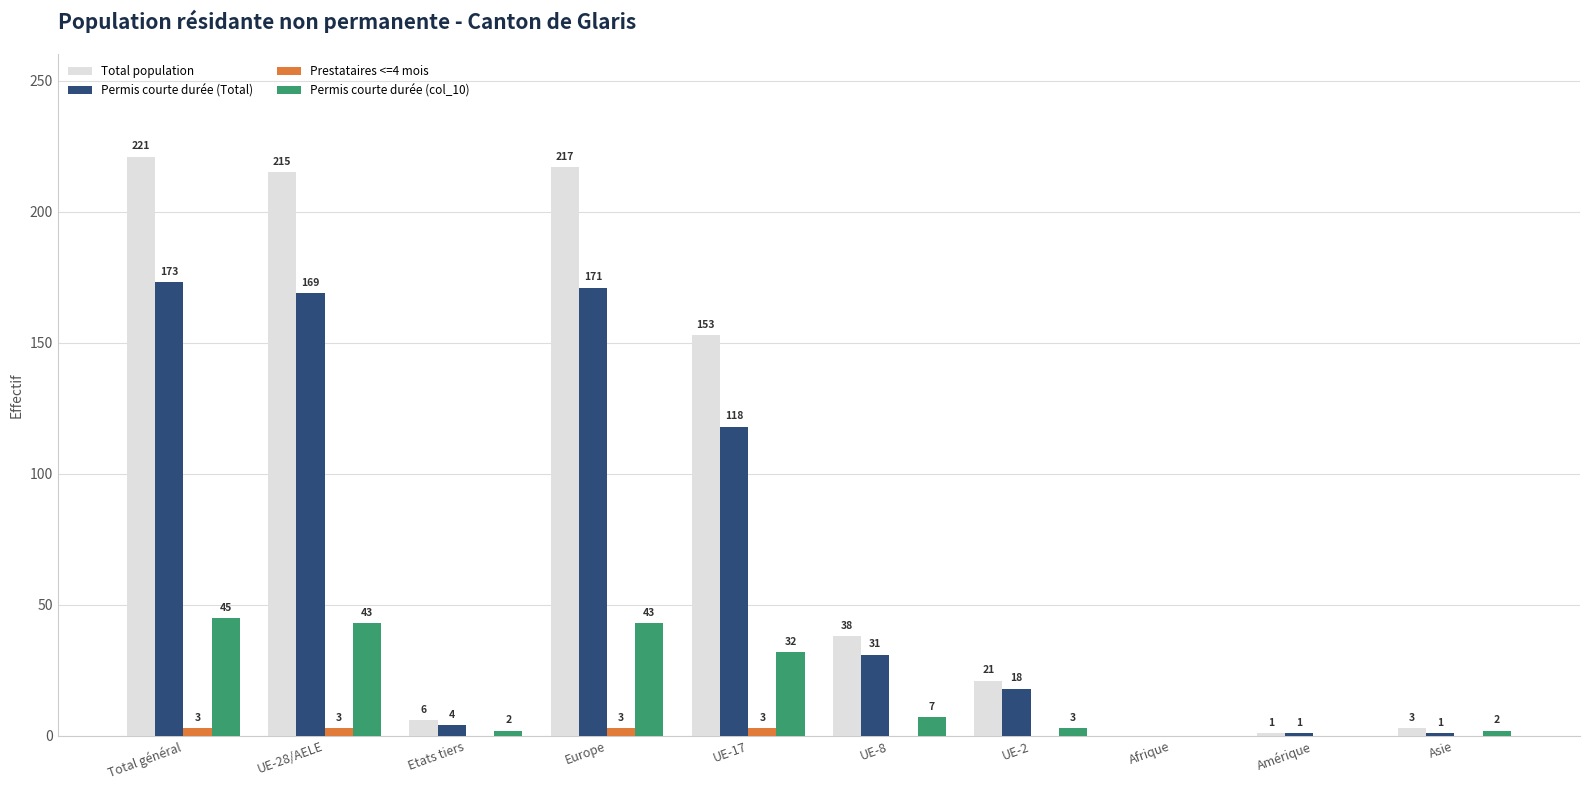

Are the bars horizontal?

No